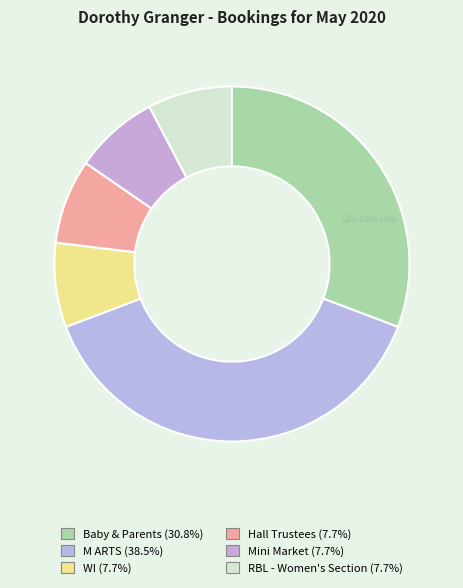

To the nearest percent, what is the average slice percentage?

17%